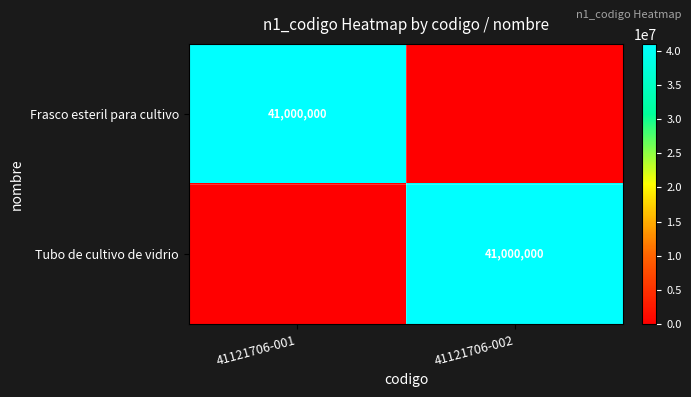

Rank the categories by Frasco esteril para cultivo value from highest to lowest.

41121706-001, 41121706-002